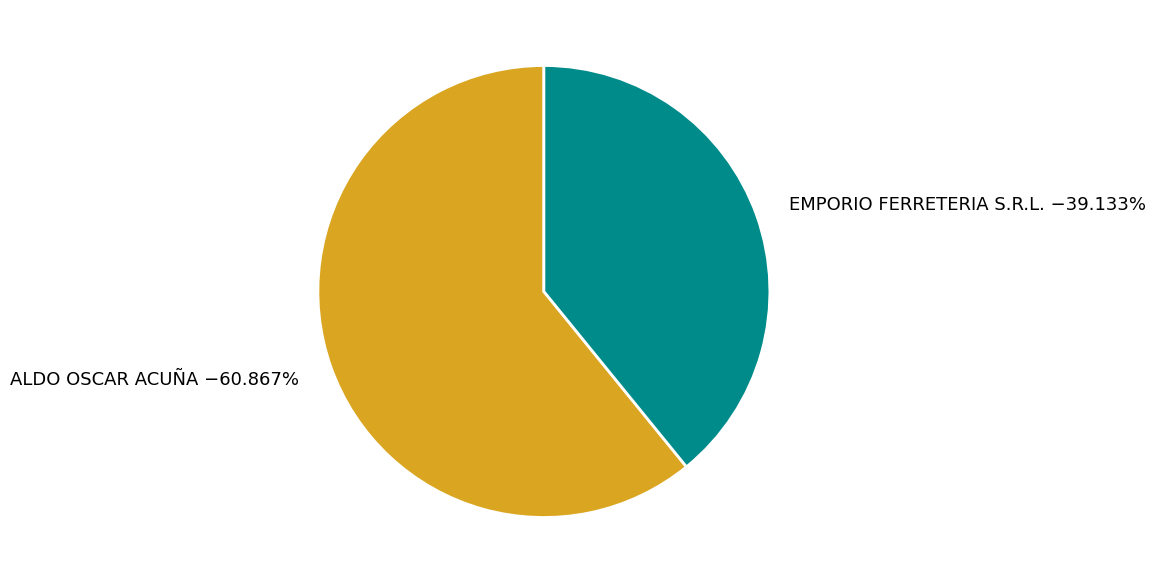

Rank the categories by value from lowest to highest.

EMPORIO FERRETERIA S.R.L., ALDO OSCAR ACUÑA